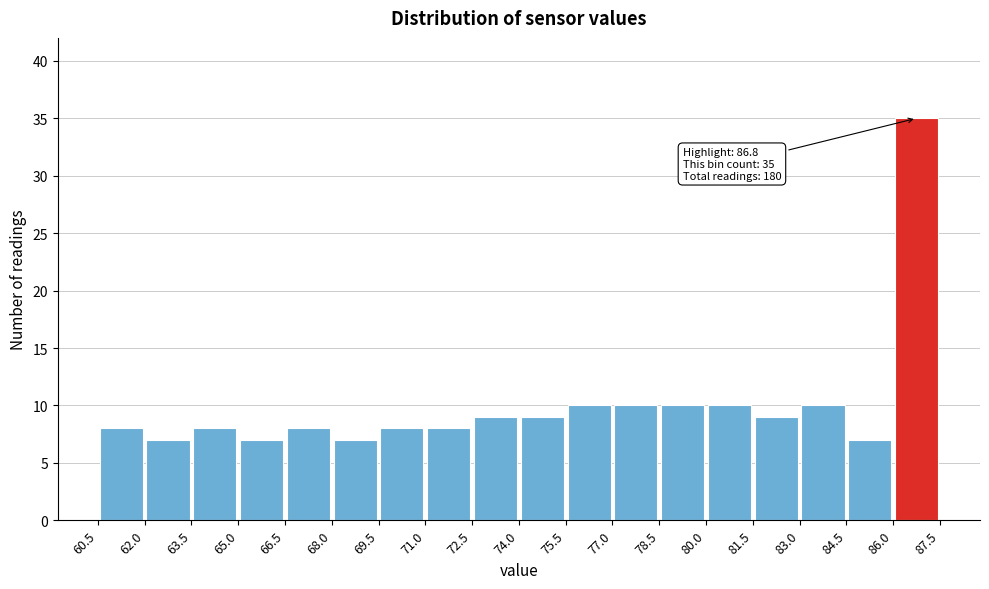

Over which range of the x-axis is the bar tallest?

86.0 to 87.5